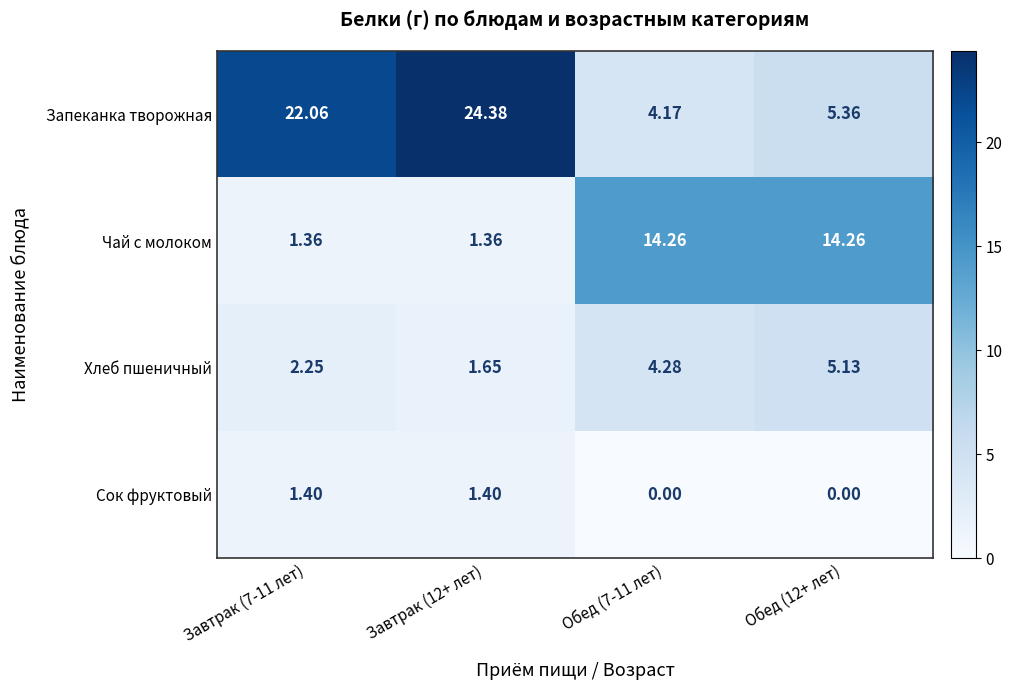

Which series has the largest total across all categories?

Запеканка творожная